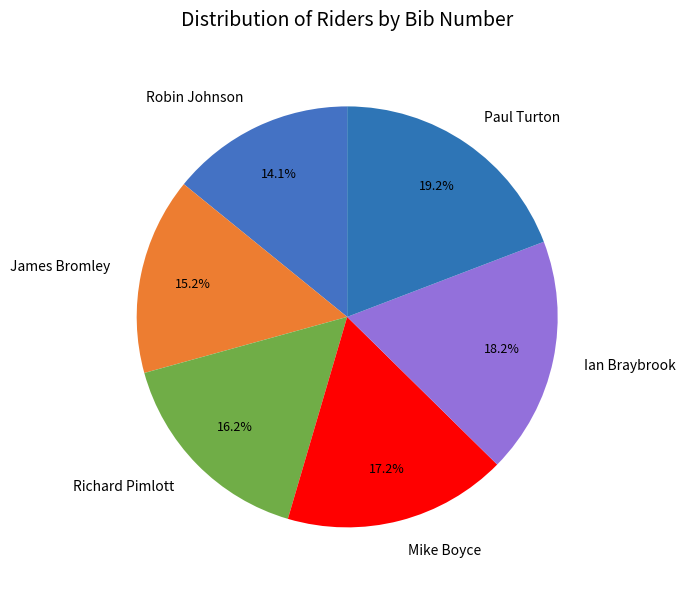

What percentage is the Robin Johnson slice, to the nearest percent?

14%